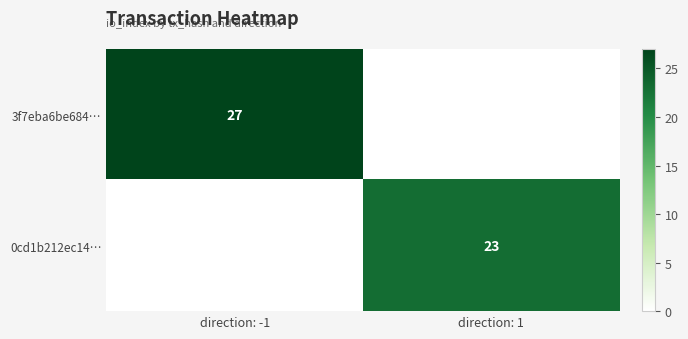

The 0cd1b212ec14… series shows 7 at direction: 1. True or false?

False